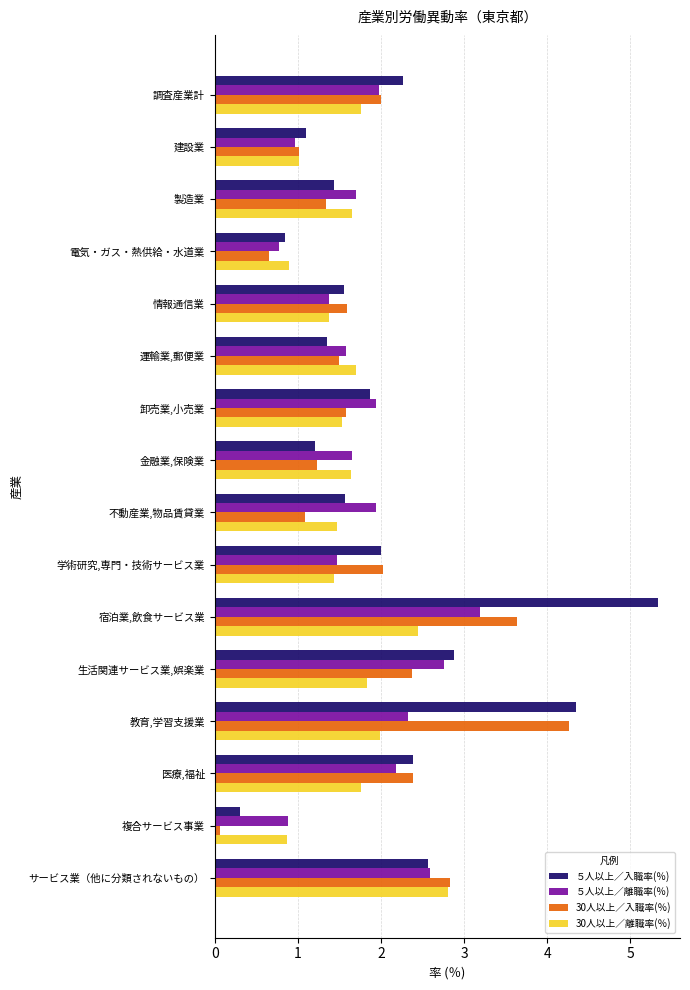

The value of ５人以上／入職率(％) at 調査産業計 is 2.3. True or false?

True